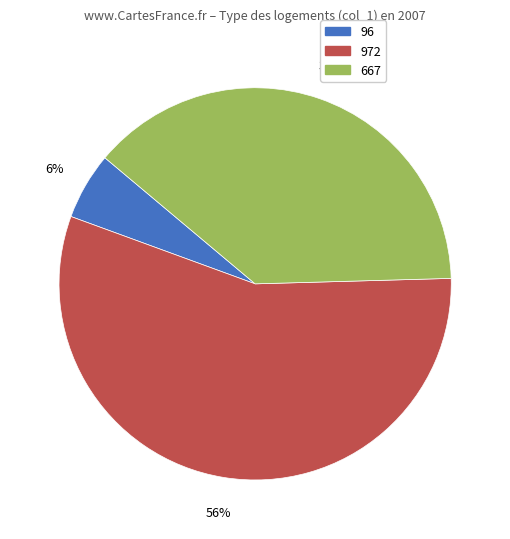

To the nearest percent, what is the combined percentage of 972 and 667?

94%